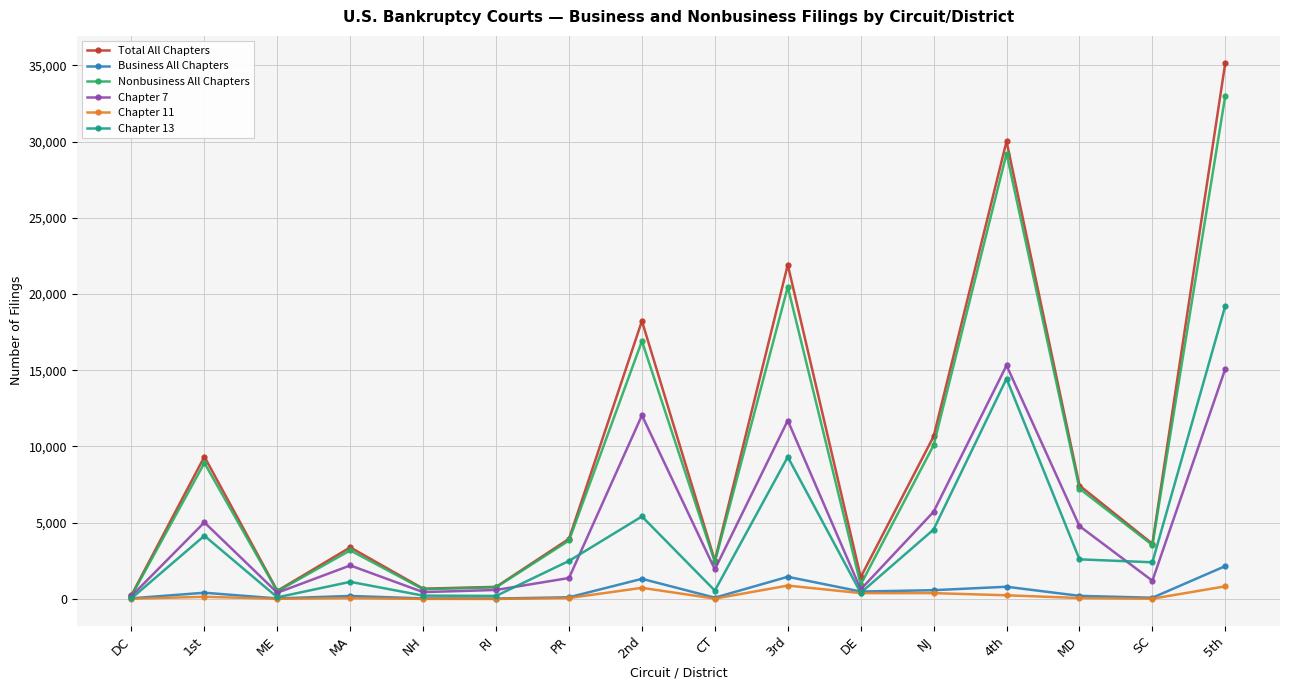

In Chapter 11, how many points are lower than both neighbors (excluding endpoints)?

4